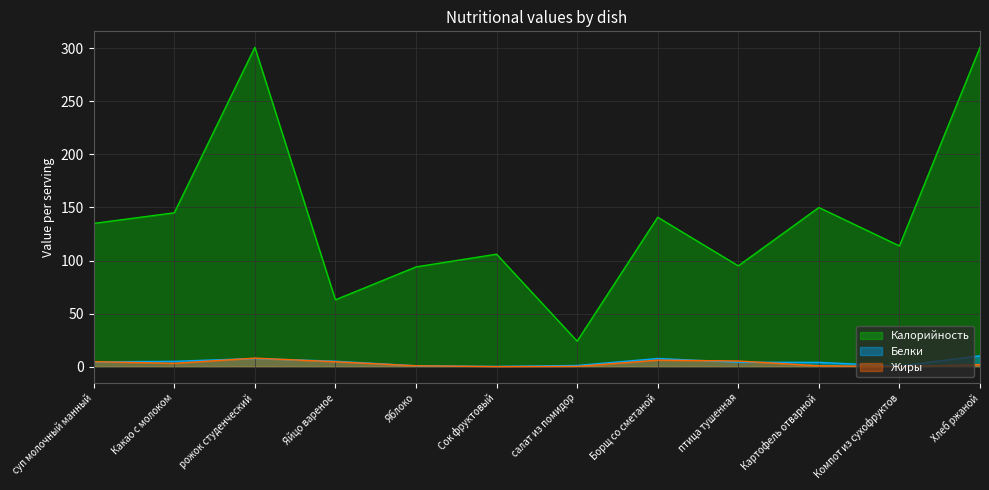

What are all the series names shown in the legend?

Калорийность, Белки, Жиры